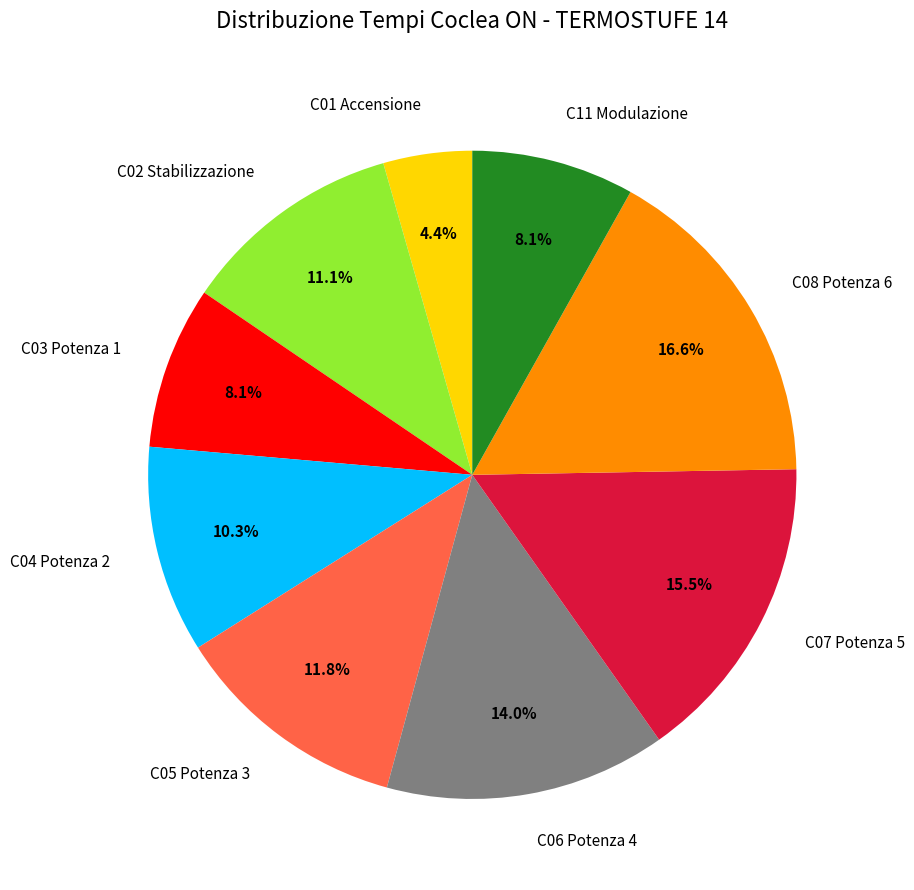

How many slices are in this pie chart?

9